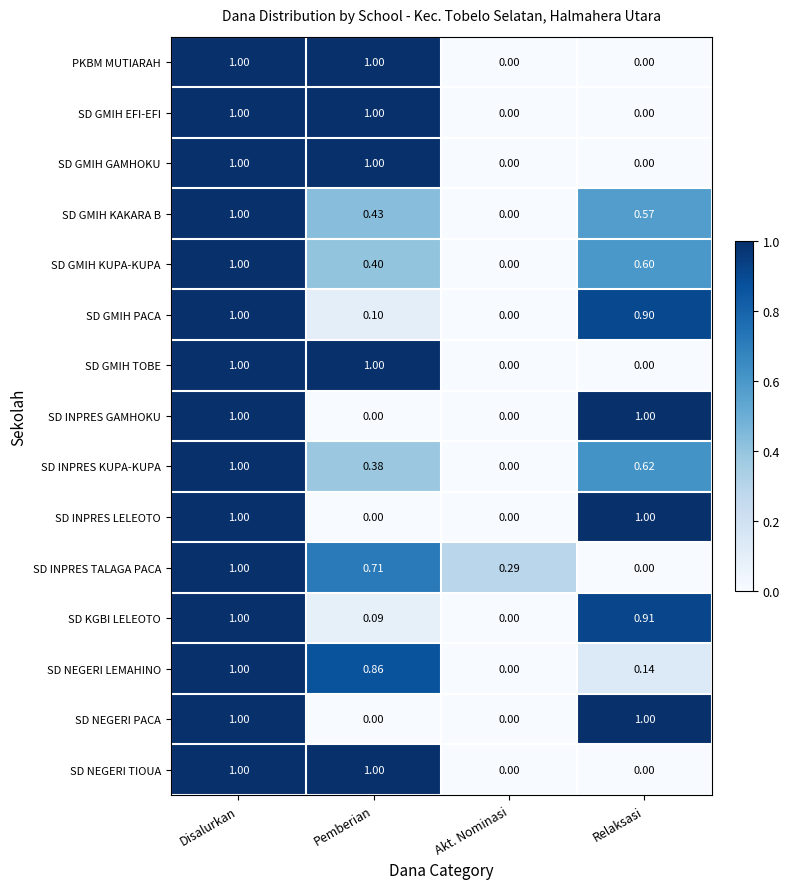

Where is SD GMIH KAKARA B nearest to the value 0?

Akt. Nominasi